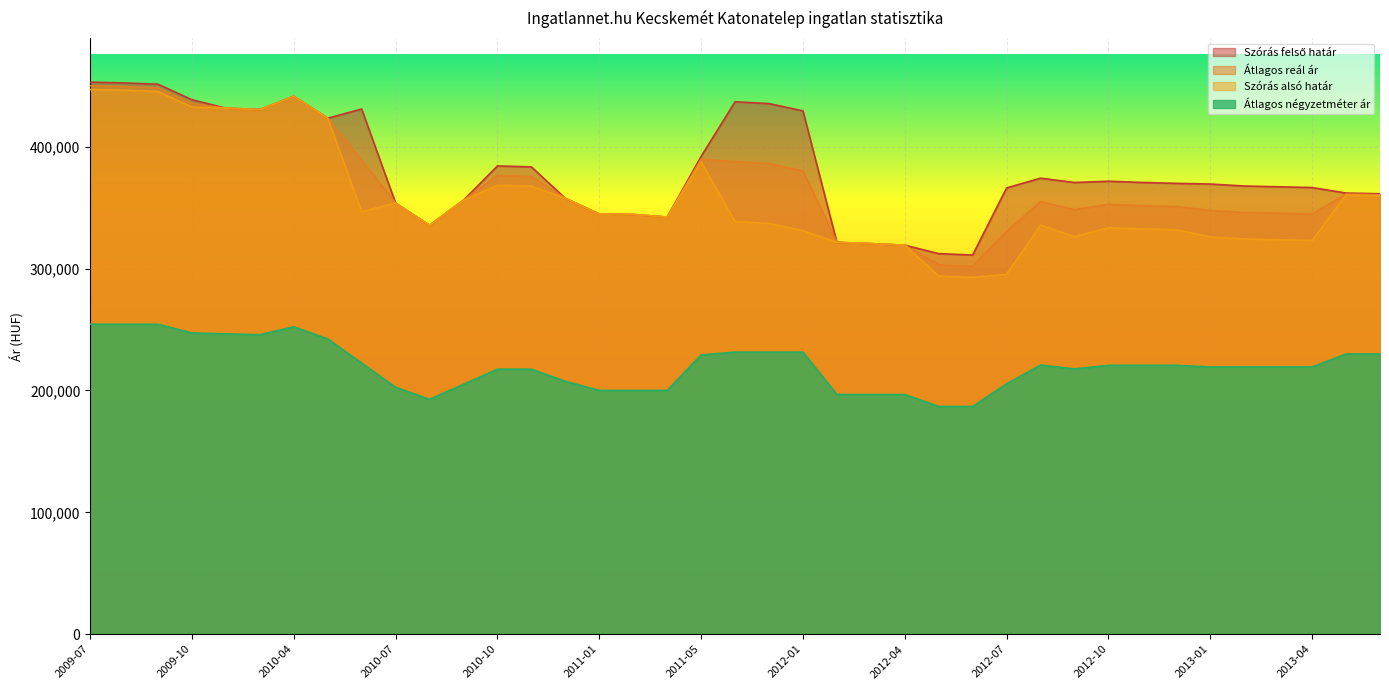

At which label does Átlagos reál ár first exceed 354881?

2009-07